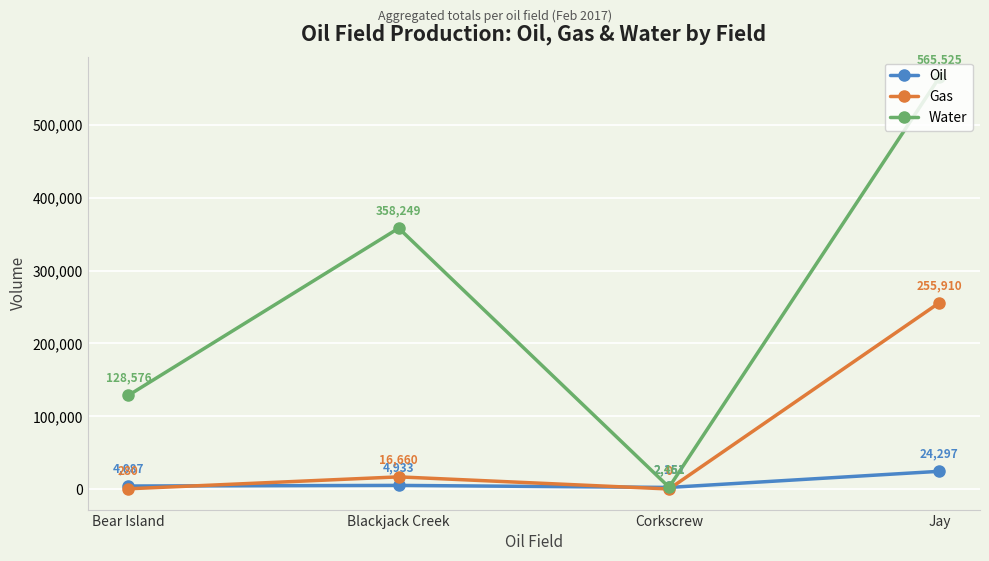

Is the value of Water at Jay greater than the value of Gas at Corkscrew?

Yes